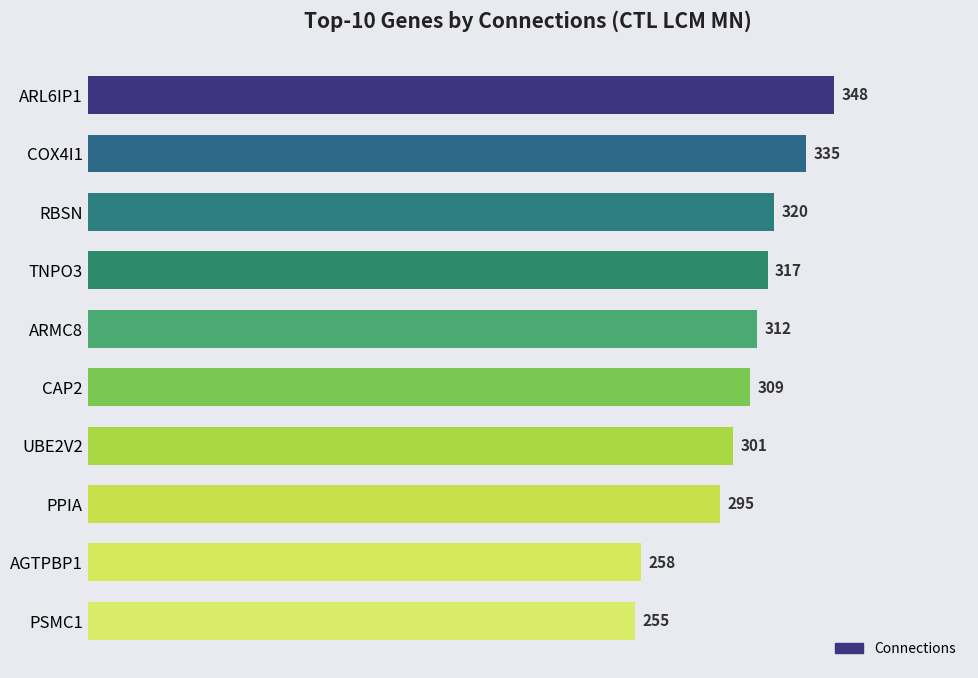

How many data points are less than 312?

5